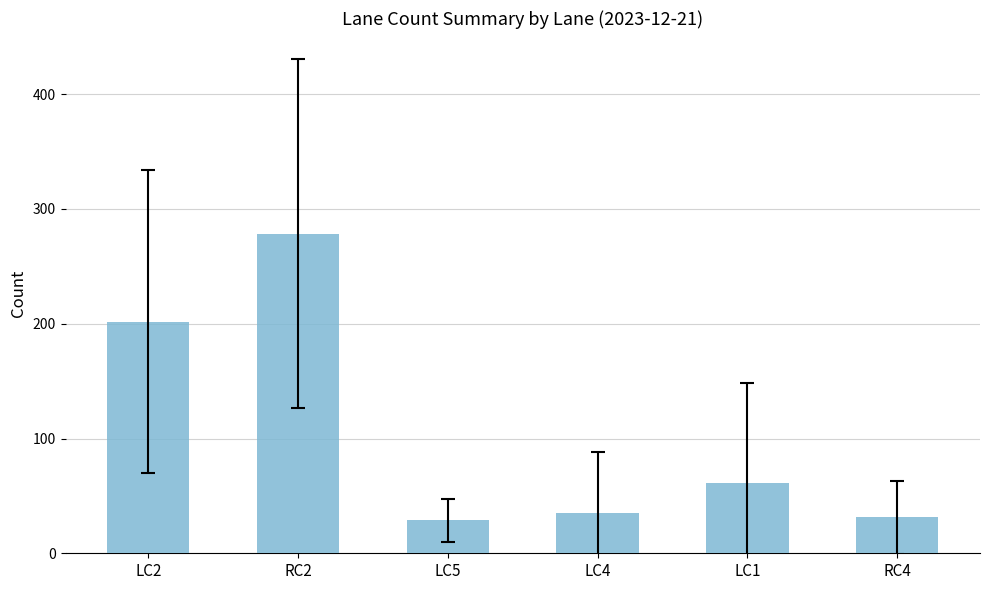

What is the change in value from RC2 to LC4?

-243.3